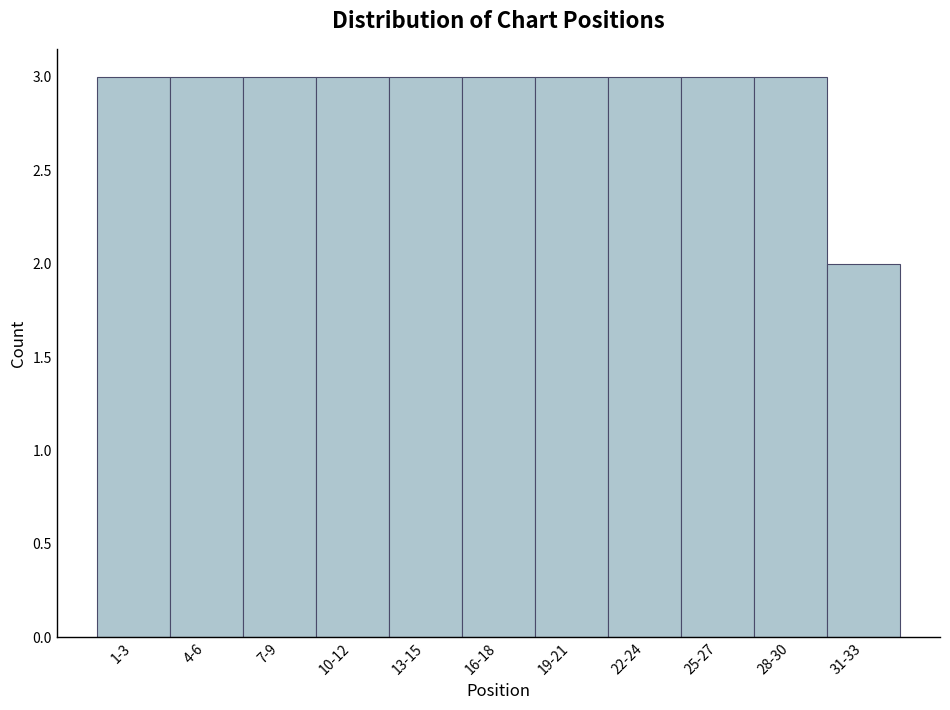

Reading right to left, transcribe all the data shown in this chart.

2	3	3	3	3	3	3	3	3	3	3